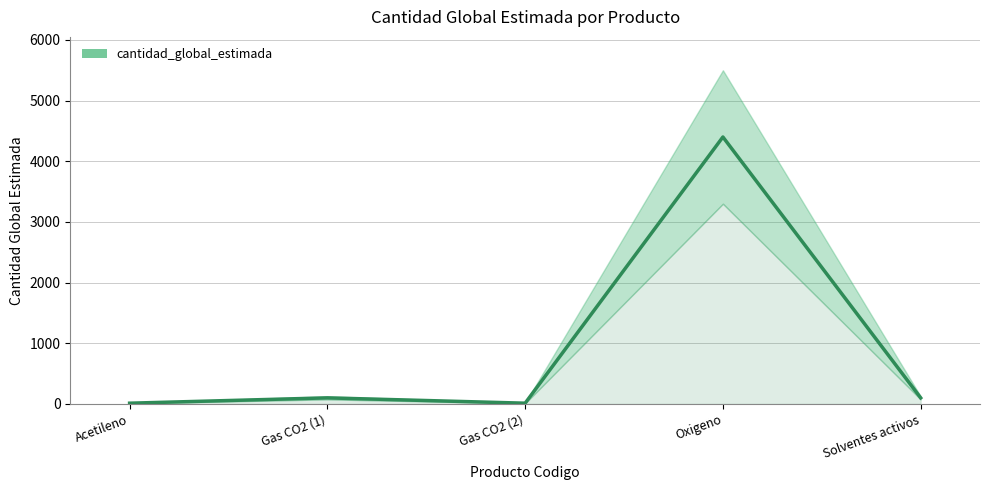

What is the label of the 3rd point from the right?

Gas CO2 (2)